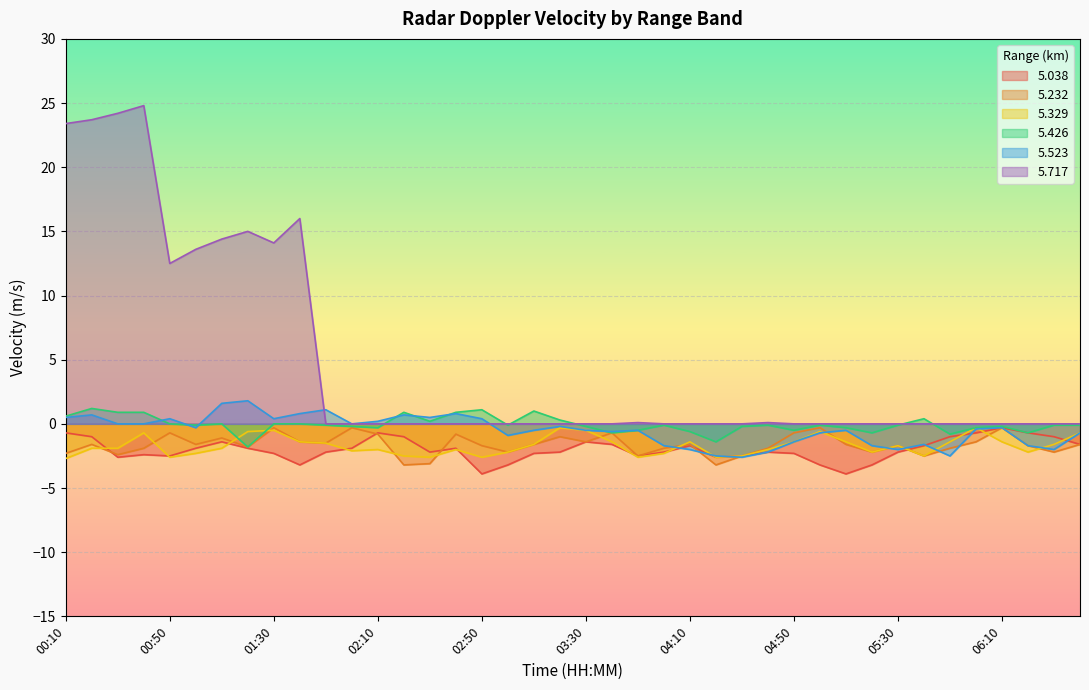

What is the label of the 19th point from the right?

03:40